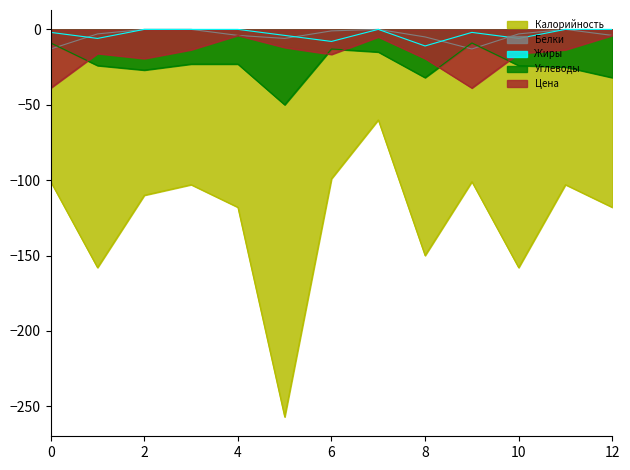

What is the total value across all series at 2?

-156.3